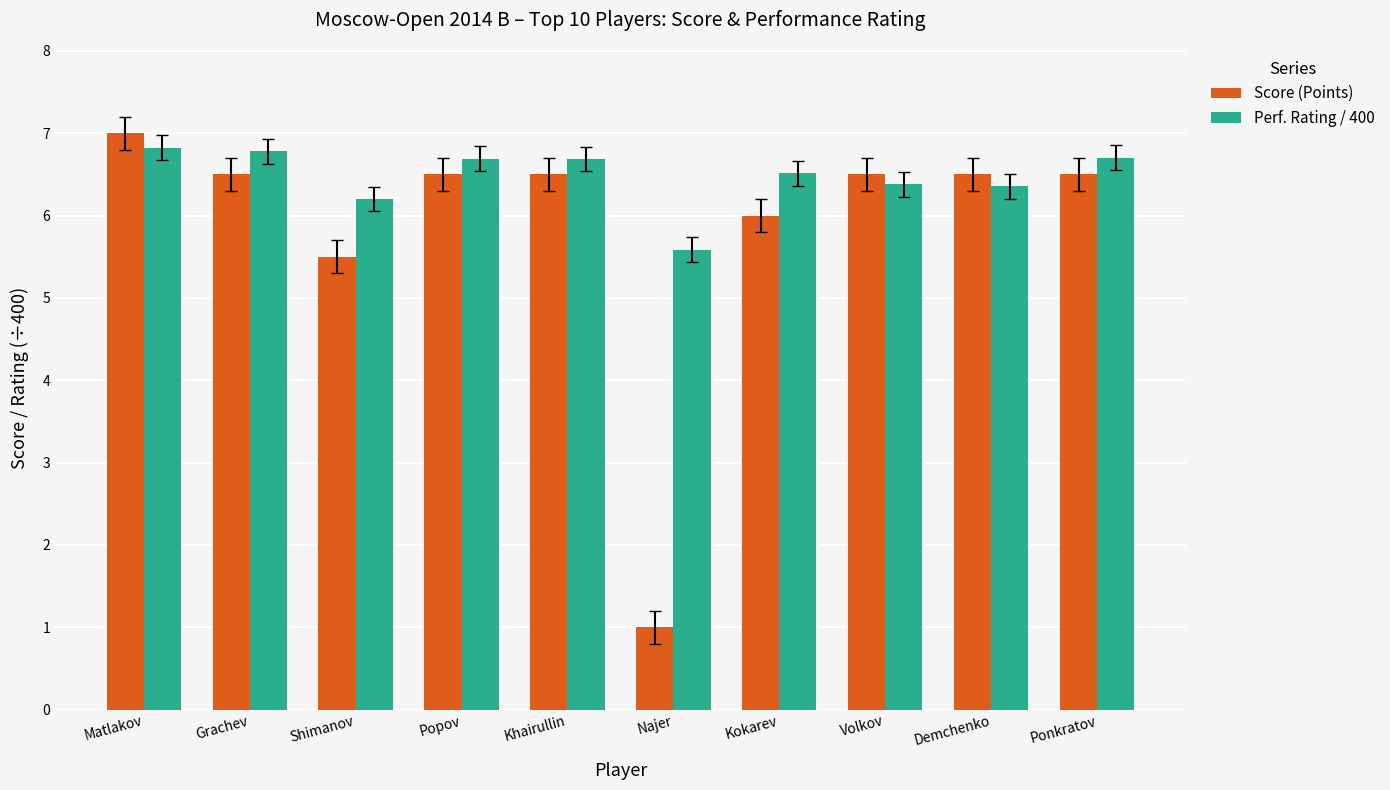

Which series has the largest total across all categories?

Perf. Rating / 400